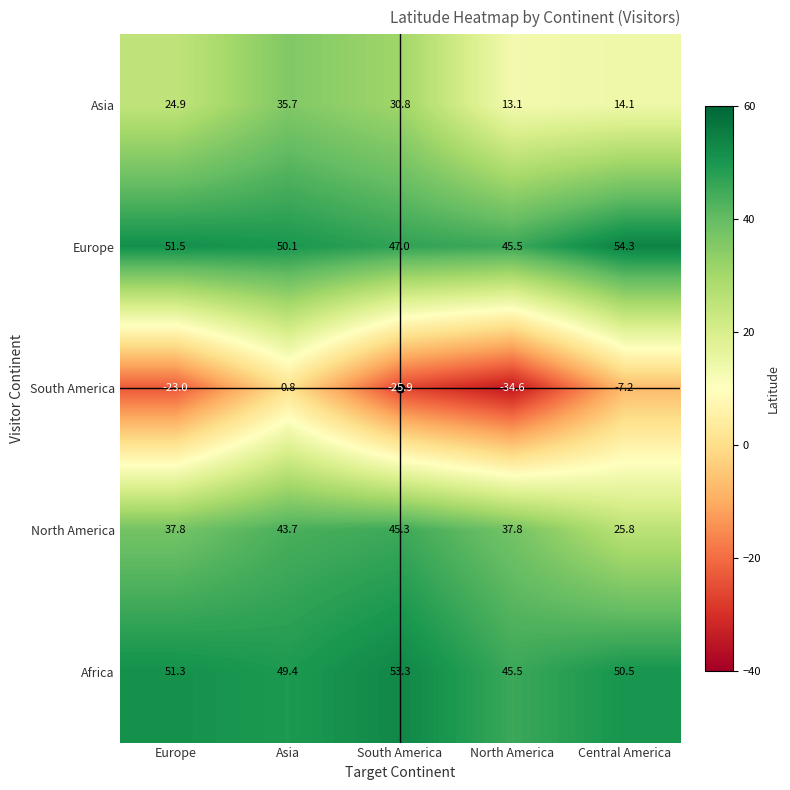

How many values in the North America series are below 37?

1